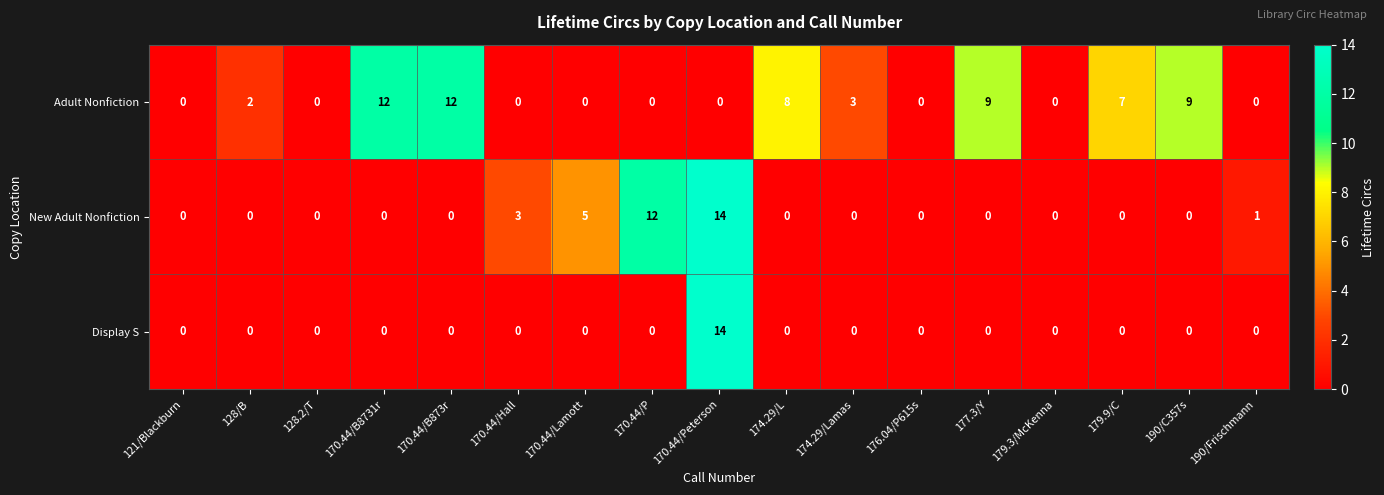

How many distinct data groups are displayed?

3